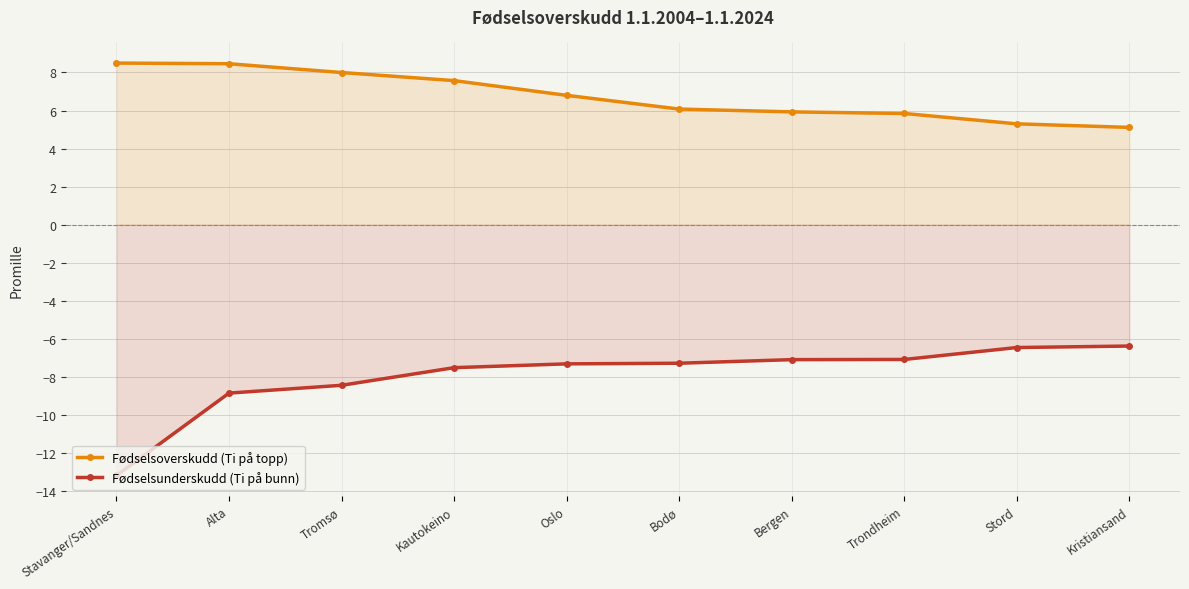

What is the difference between the maximum and minimum values in the Fødselsoverskudd (Ti på topp) series?

3.4